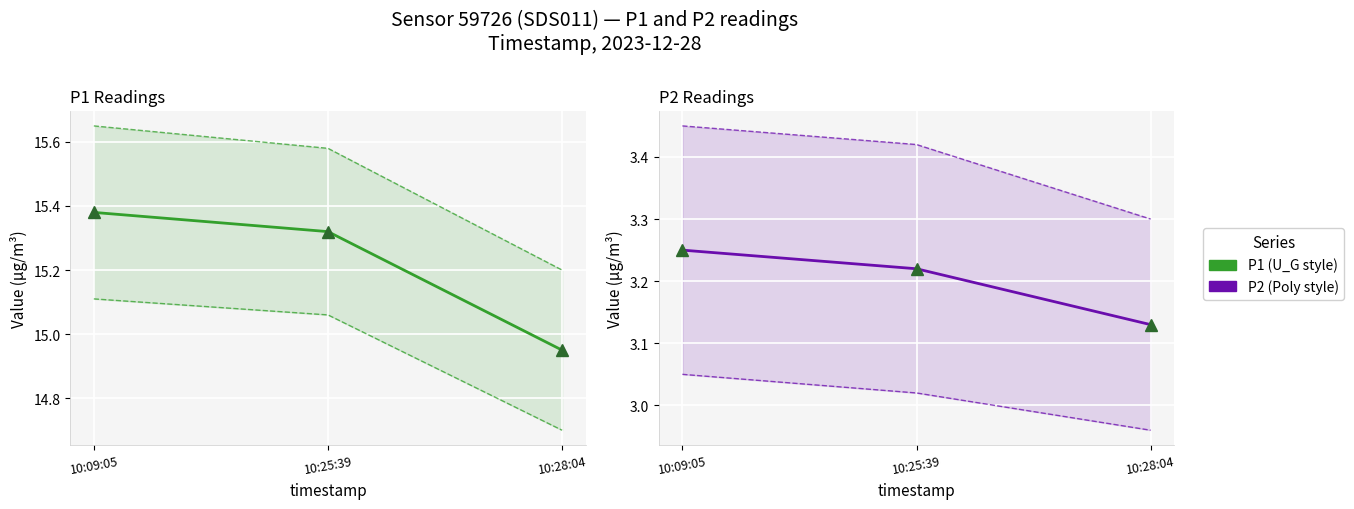

What is the label of the 2nd point from the left?

10:25:39